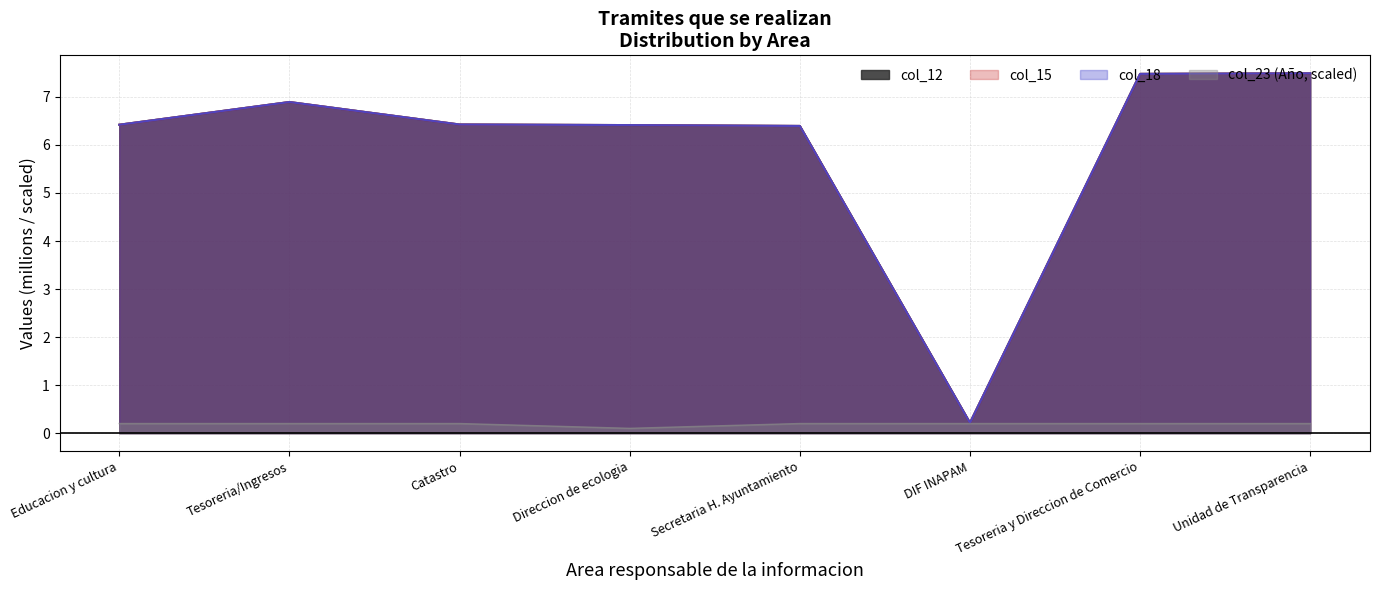

Count the number of data series in this chart.

4